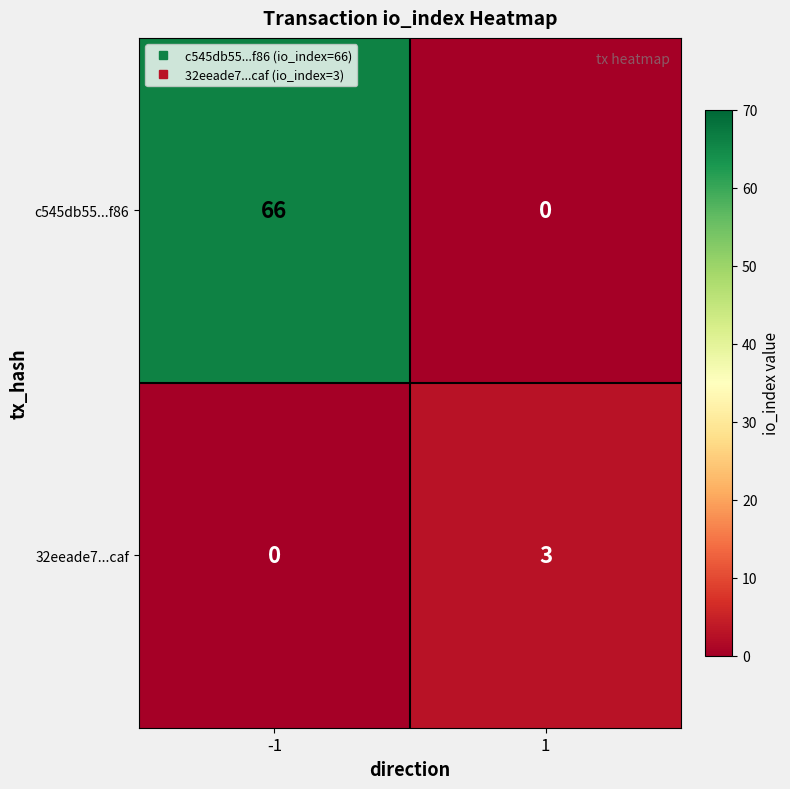

What is the greatest value displayed?

66